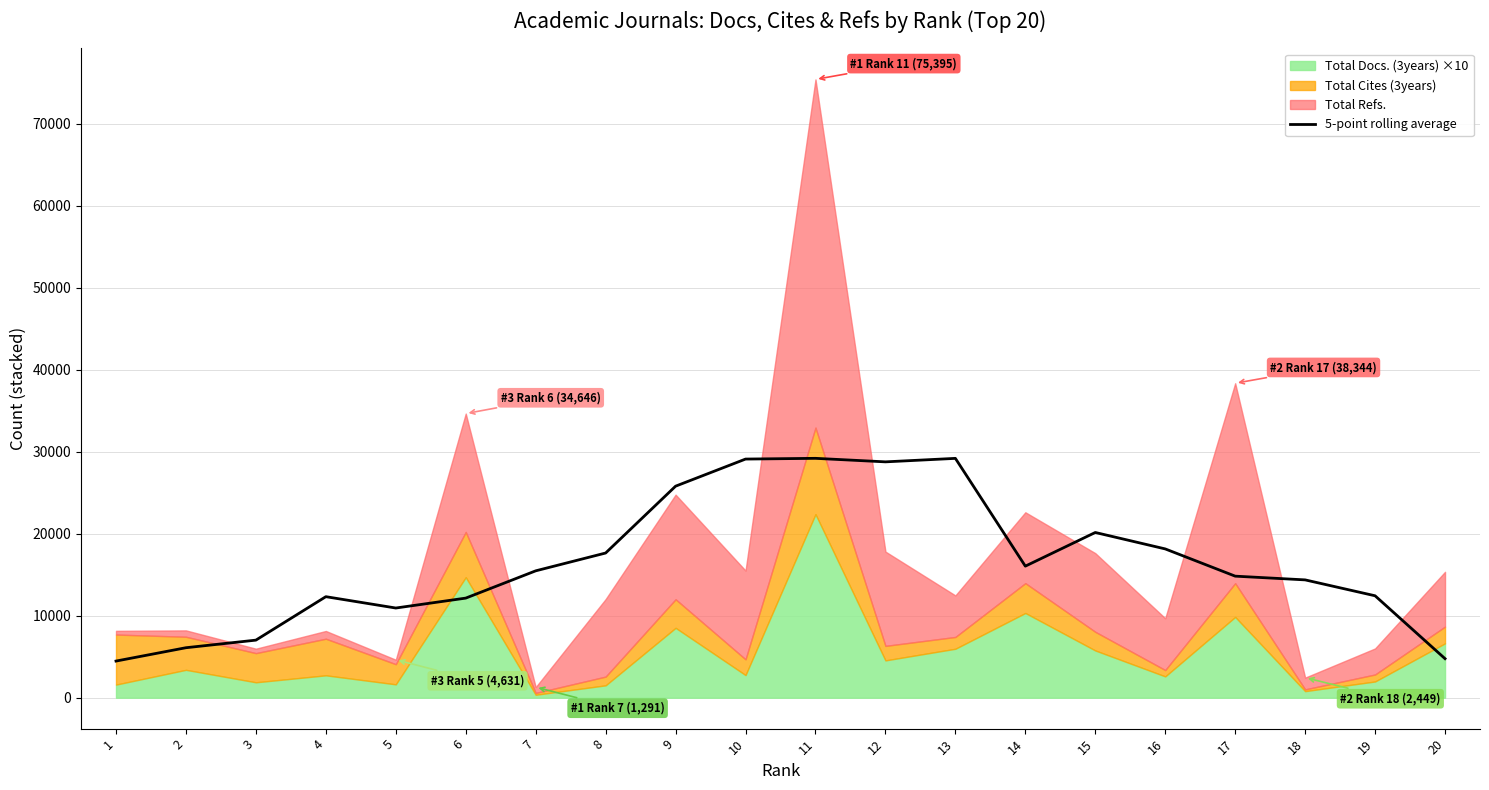

True or false: the data shows 10936.4 at 5.

True